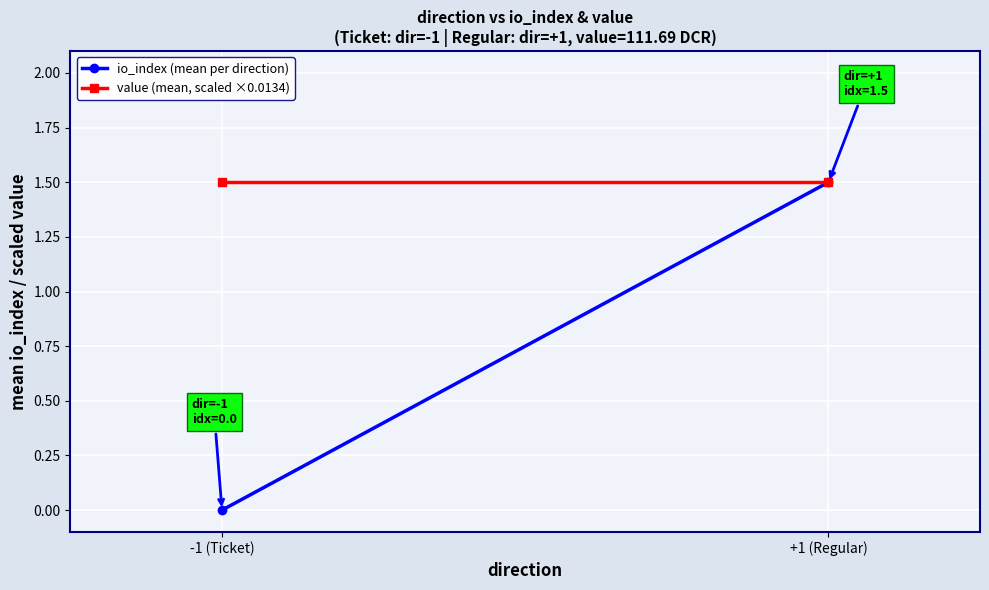

What is the total value across all series at +1 (Regular)?

3.0